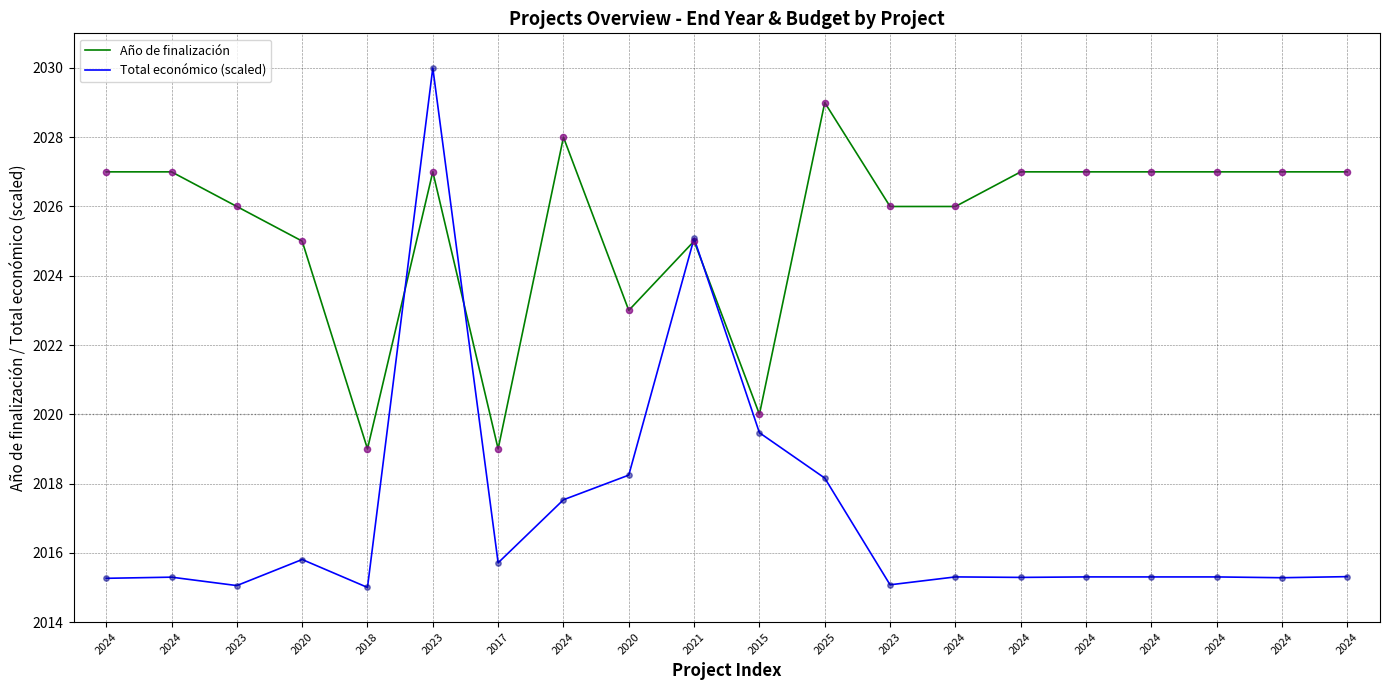

What are all the series names shown in the legend?

Año de finalización, Total económico (scaled)